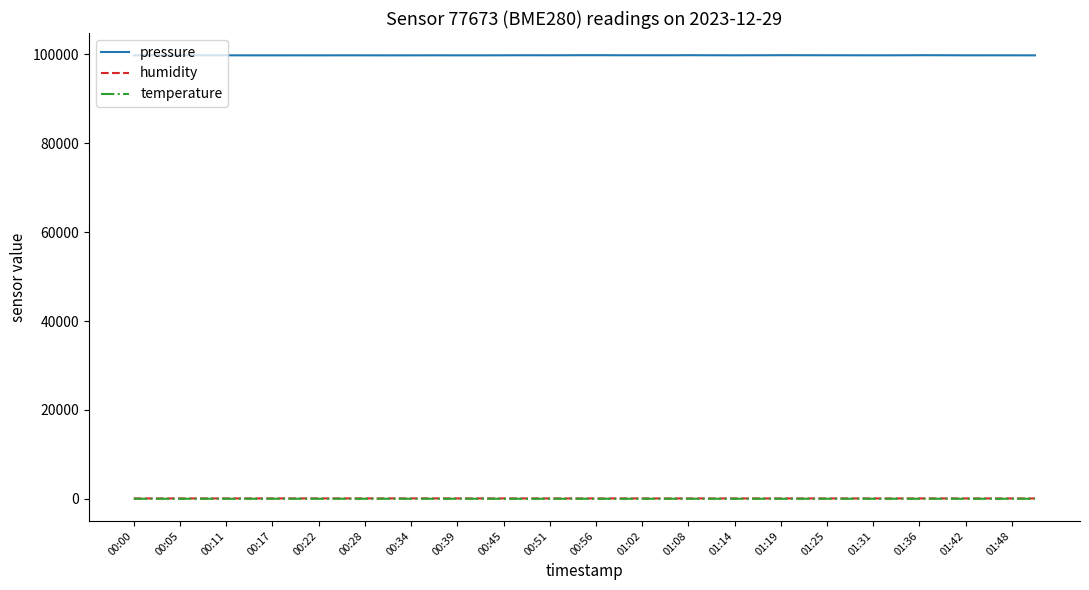

What are all the series names shown in the legend?

pressure, humidity, temperature